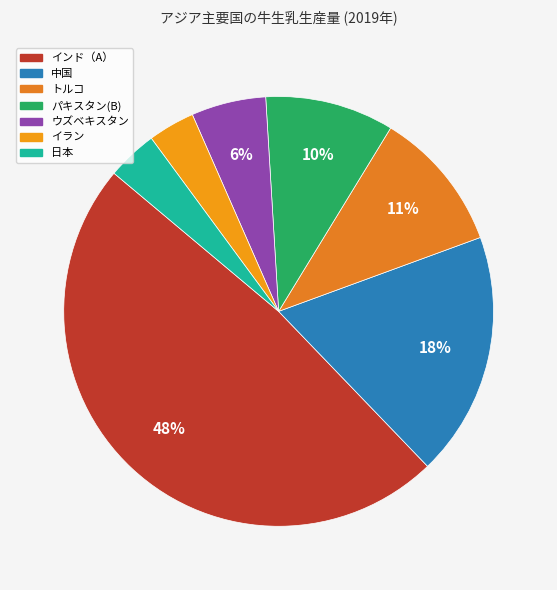

What is the ratio of the value at インド（A） to the value at パキスタン(B)?

5.0